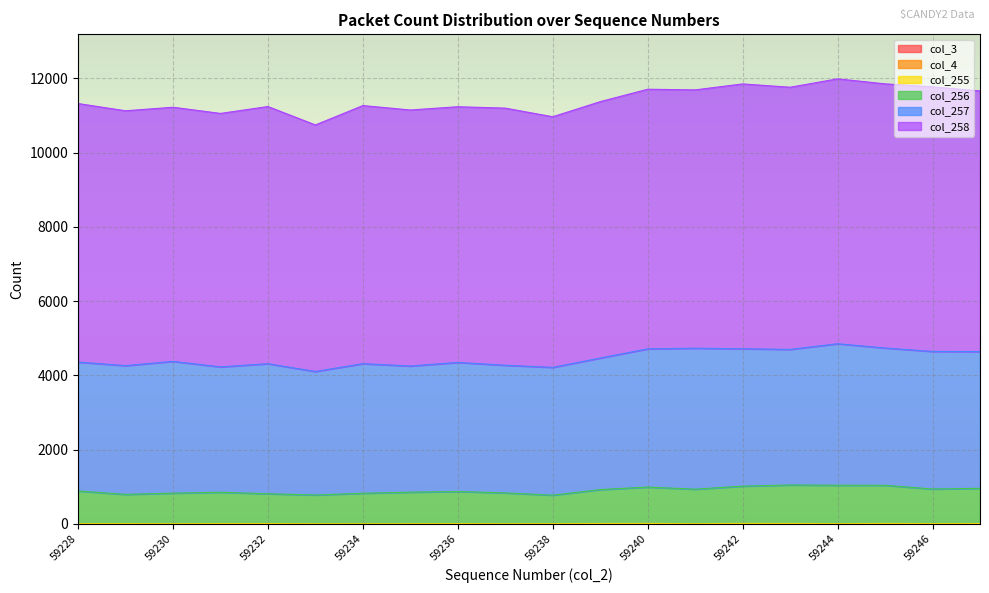

Reading left to right, extract all data points from this chart.

col_3: 0	0	0	0	0	0	0	0	0	0	0	0	0	0	0	0	0	0	0	0
col_4: 0	0	0	0	0	0	0	0	0	0	0	0	0	0	0	0	0	0	0	0
col_255: 6	7	4	8	8	4	3	5	7	4	6	10	13	5	13	12	5	12	7	9
col_256: 881	787	824	844	804	775	822	849	866	830	768	914	978	930	1003	1036	1036	1027	932	949
col_257: 3470	3468	3548	3376	3501	3325	3489	3397	3475	3438	3441	3542	3722	3796	3700	3651	3810	3697	3705	3683
col_258: 6962	6862	6843	6825	6925	6639	6950	6894	6885	6923	6748	6904	6991	6956	7131	7059	7133	7113	7125	7017